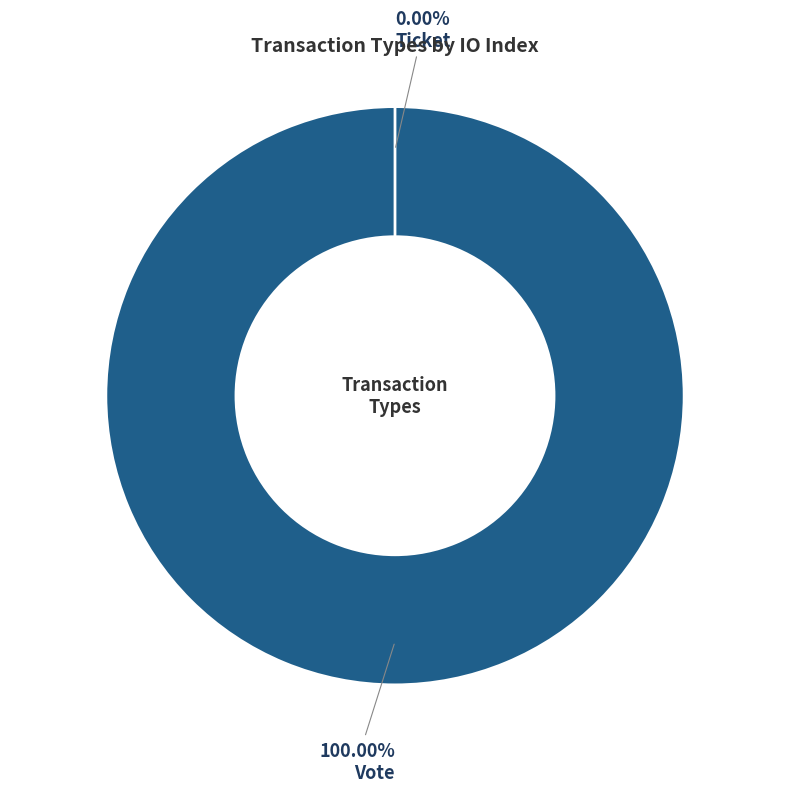

How many slices are in this pie chart?

2